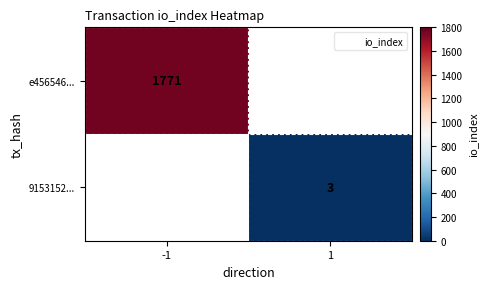

At how many categories does at least one series exceed 1351?

1